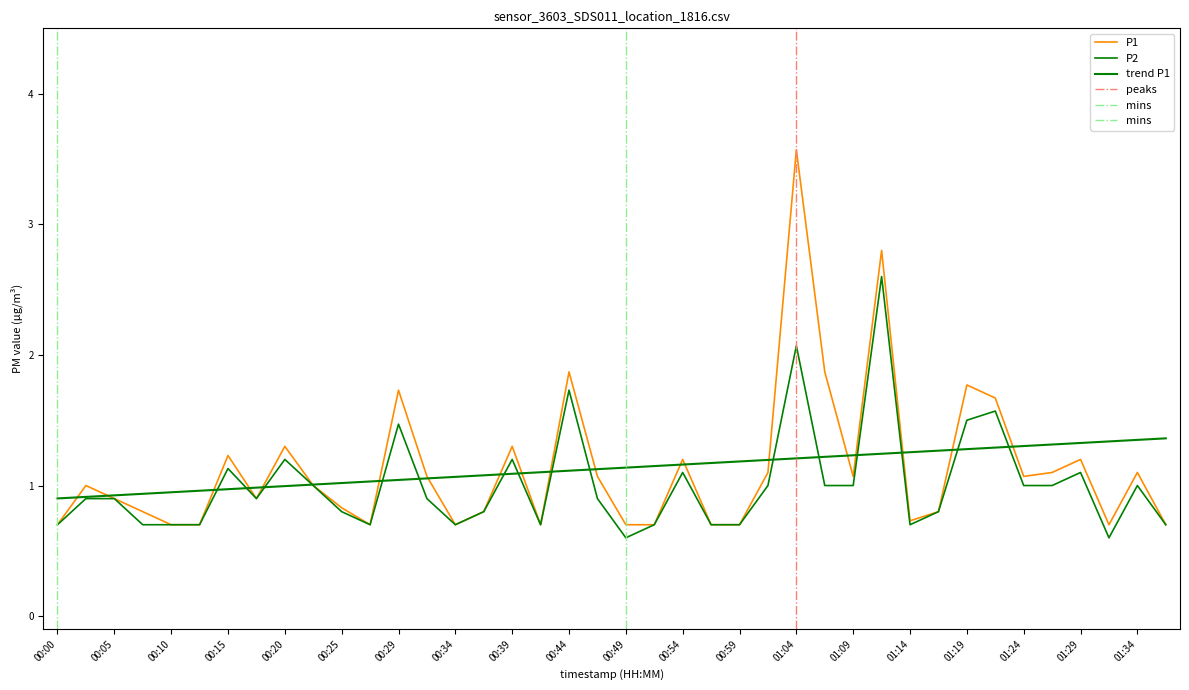

True or false: P1 and P2 cross at least once.

False